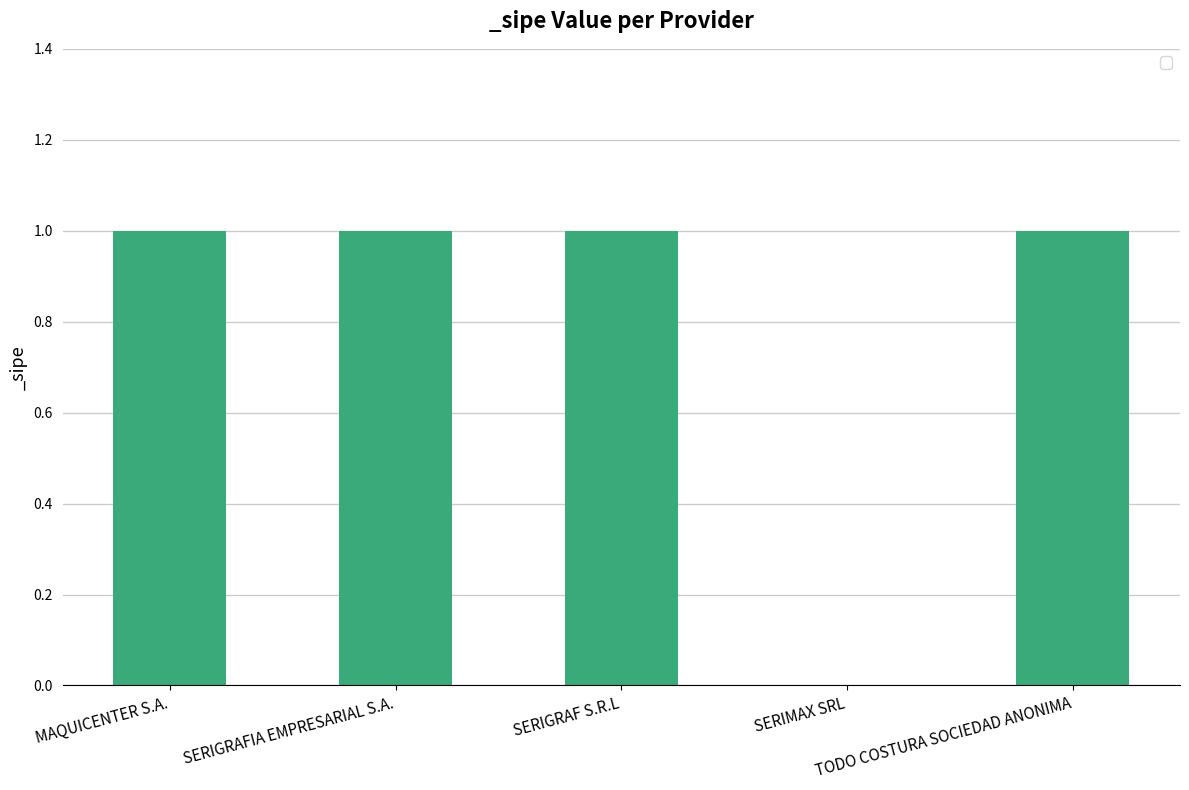

Reading right to left, list all the values displayed in this chart.

1	0	1	1	1